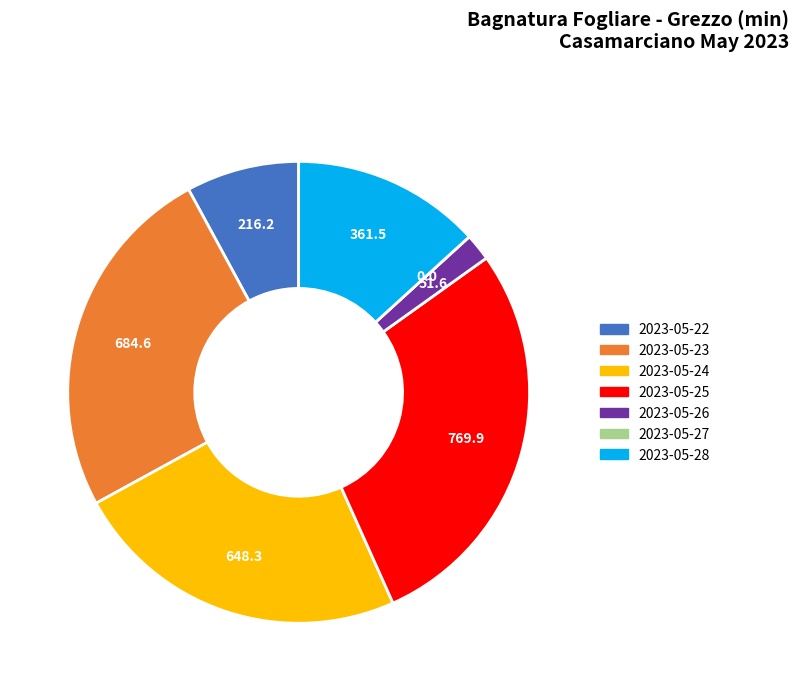

Is it true that 2023-05-28 is 13% of the pie?

True